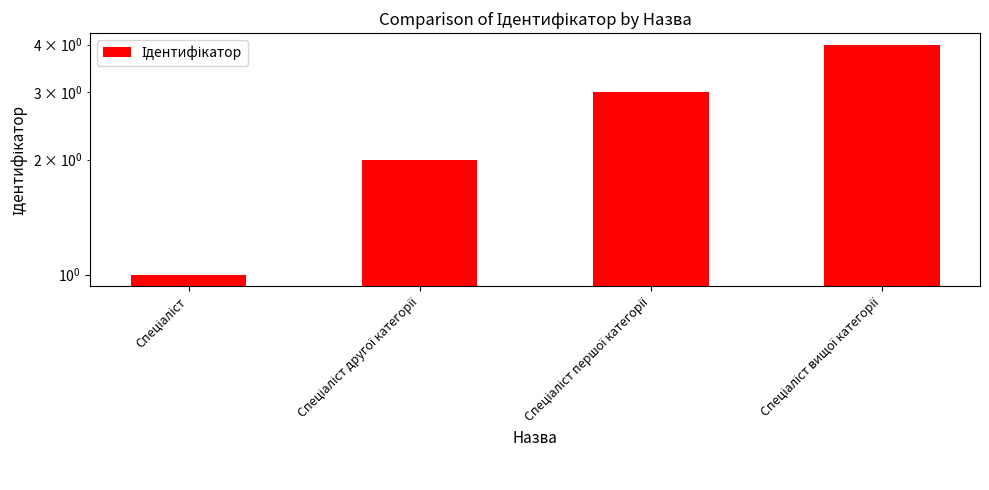

Count the values in the range 2 to 4.

3